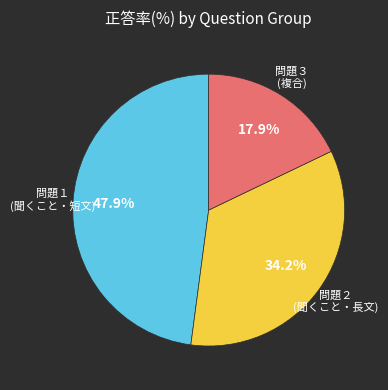

Is there any slice that represents more than half of the pie?

No